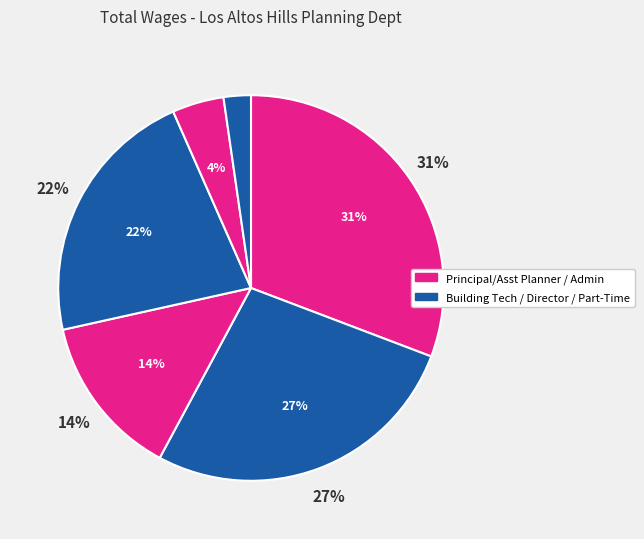

Is it true that Principal Planner is 31% of the pie?

True